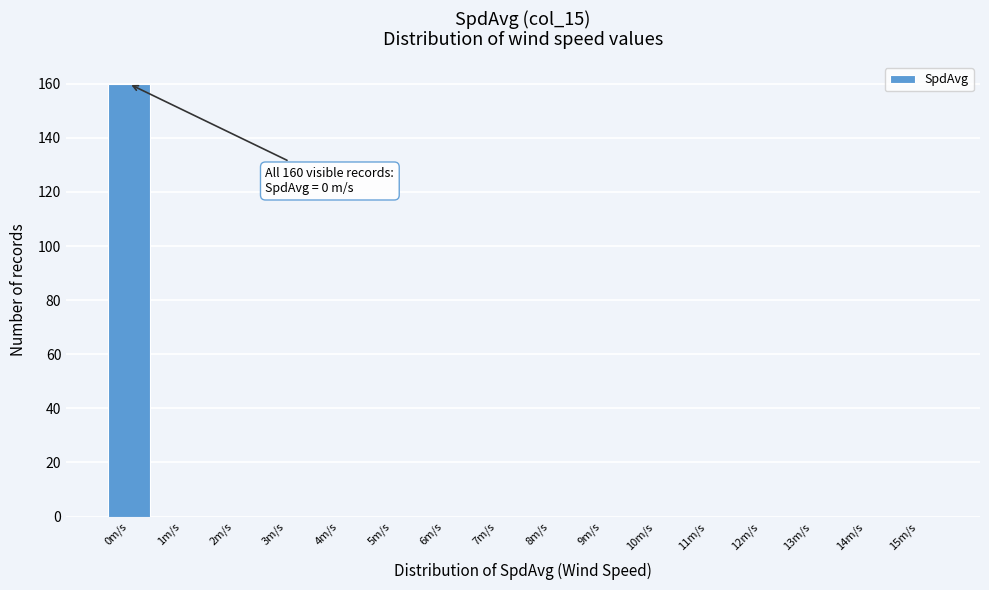

Reading right to left, extract all data points from this chart.

15m/s=0	14m/s=0	13m/s=0	12m/s=0	11m/s=0	10m/s=0	9m/s=0	8m/s=0	7m/s=0	6m/s=0	5m/s=0	4m/s=0	3m/s=0	2m/s=0	1m/s=0	0m/s=160